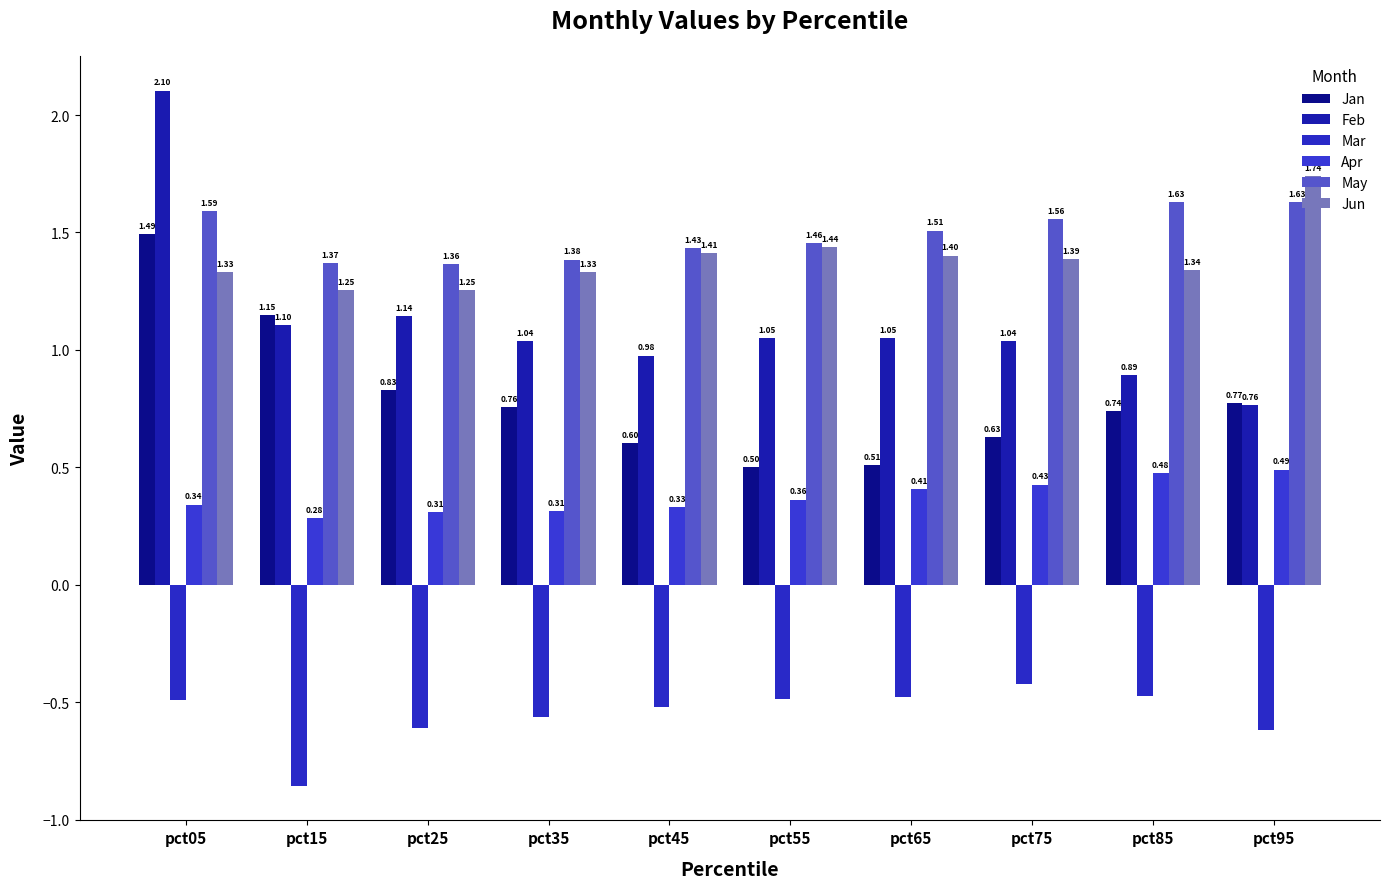

What is the approximate value of Jan at pct45?

0.6